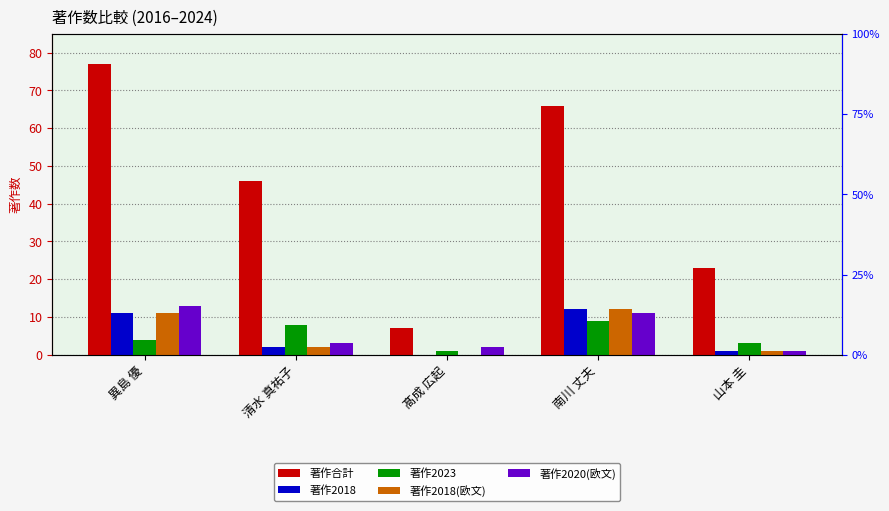

At which category is the sum across all series the highest?

異島 優